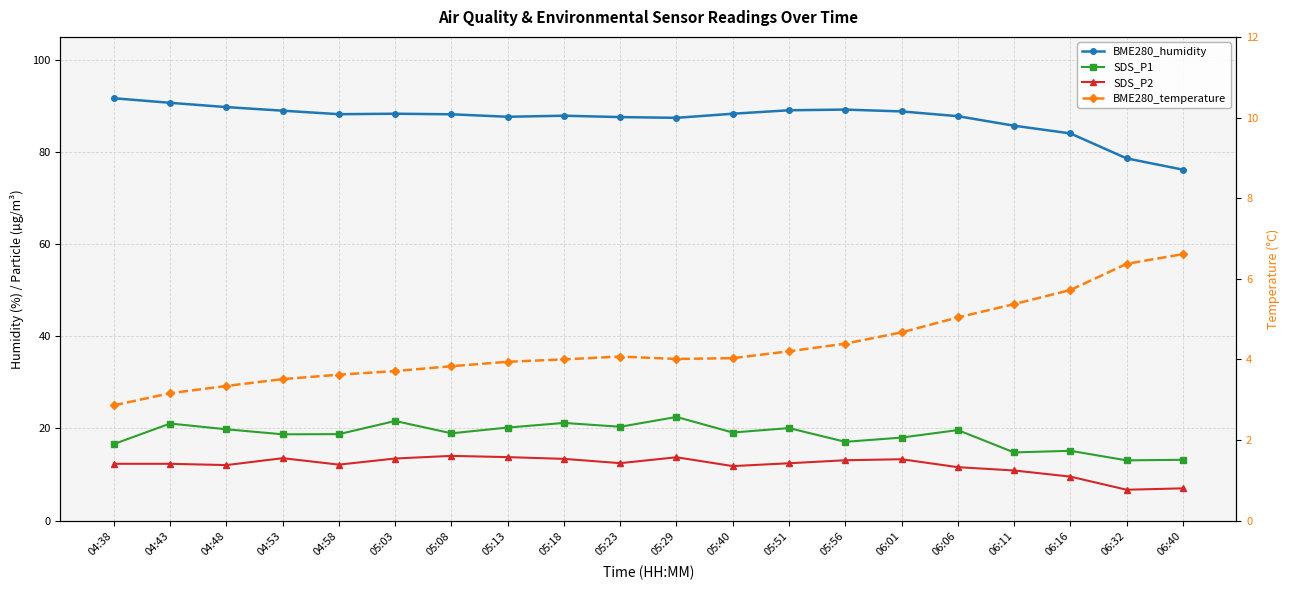

How many lines are shown in the chart?

4